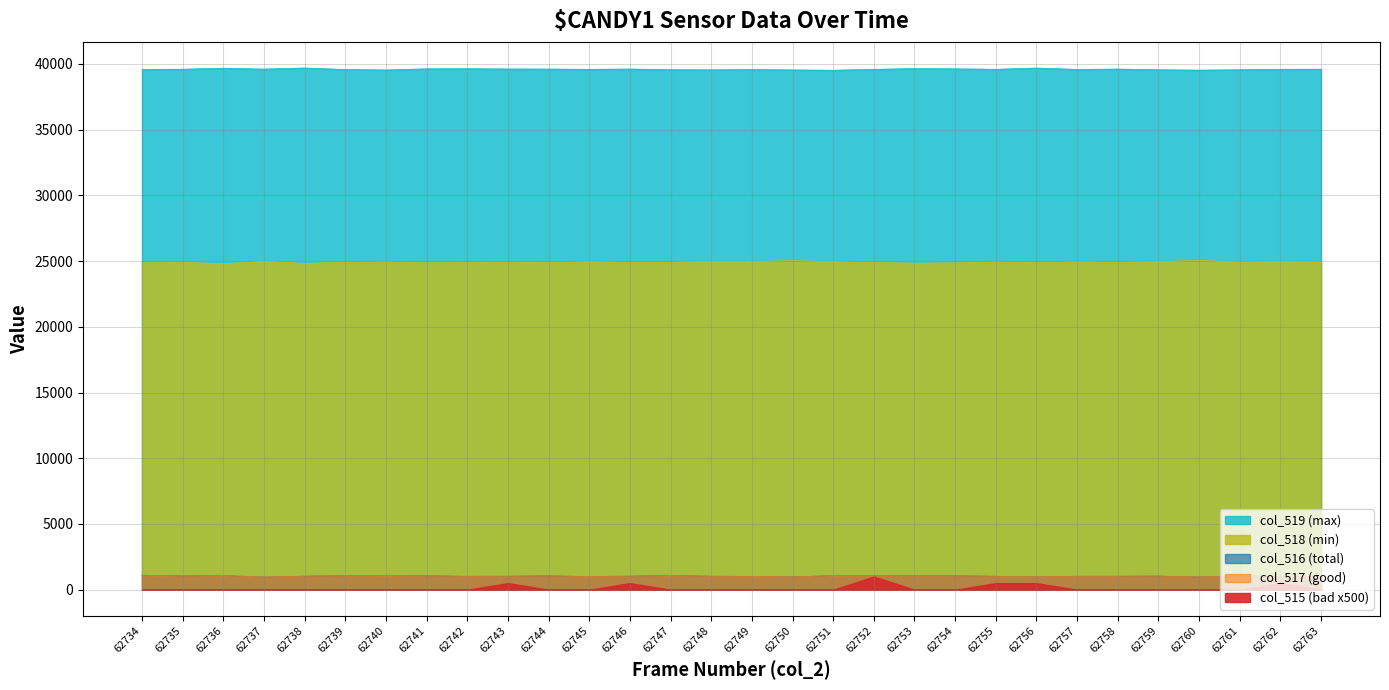

In col_516 (total), how many points are higher than both neighbors (excluding endpoints)?

7